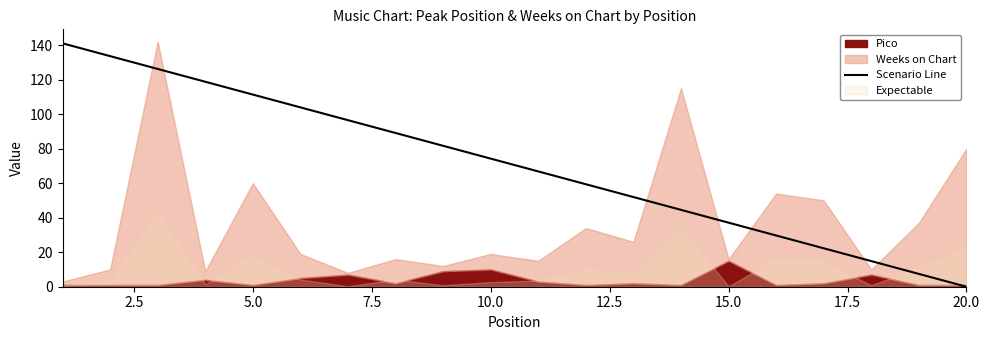

Reading left to right, extract all data points from this chart.

141.0	133.6	126.2	118.7	111.3	103.9	96.5	89.1	81.6	74.2	66.8	59.4	51.9	44.5	37.1	29.7	22.3	14.8	7.4	0.0